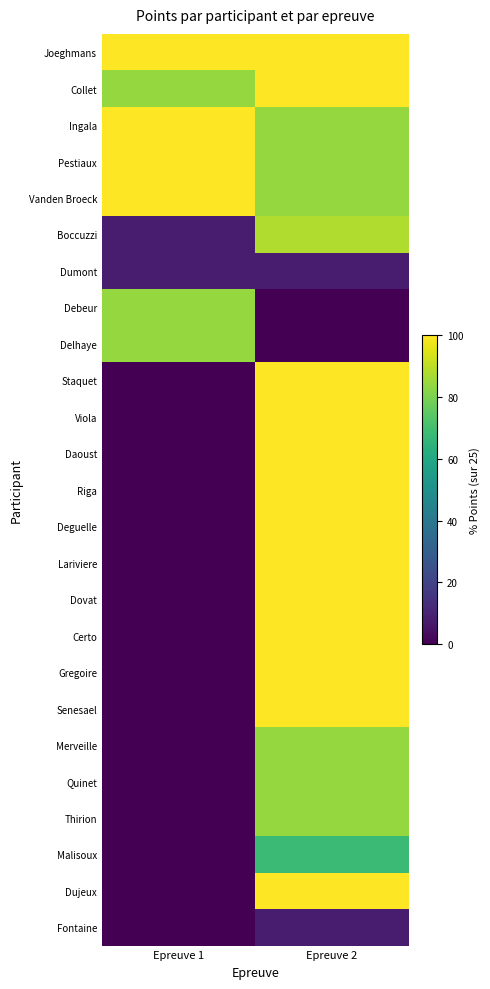

Rank the series at Epreuve 2 from lowest to highest value.

Debeur, Delhaye, Dumont, Fontaine, Malisoux, Ingala, Pestiaux, Vanden Broeck, Merveille, Quinet, Thirion, Boccuzzi, Joeghmans, Collet, Staquet, Viola, Daoust, Riga, Deguelle, Lariviere, Dovat, Certo, Gregoire, Senesael, Dujeux